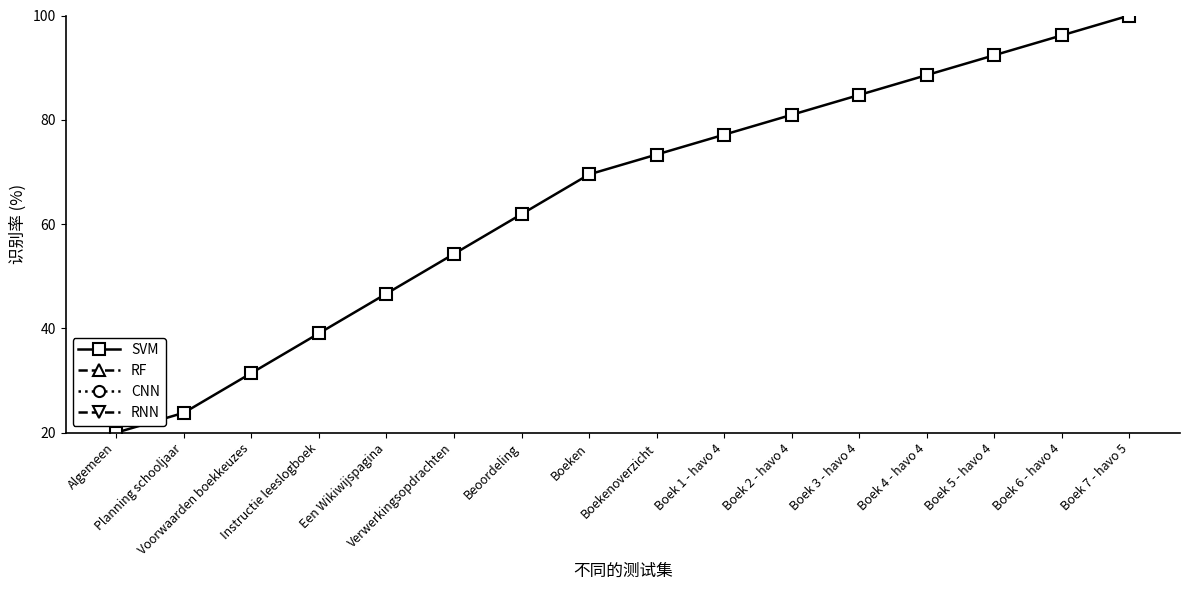

True or false: RF and RNN intersect in this chart.

False